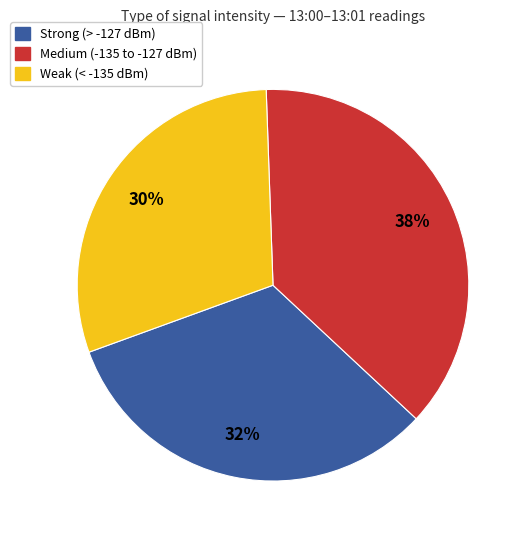

How many slices are in this pie chart?

3